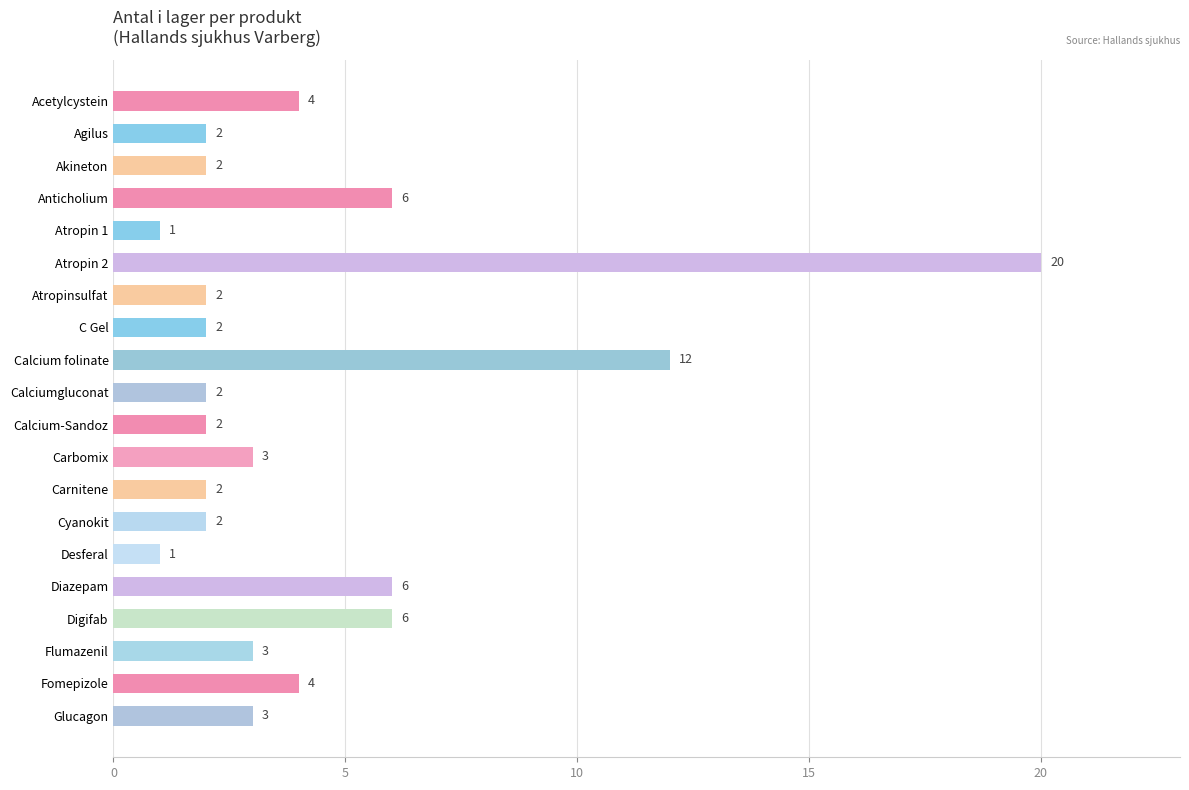

What is the change in value from C Gel to Diazepam?

+4